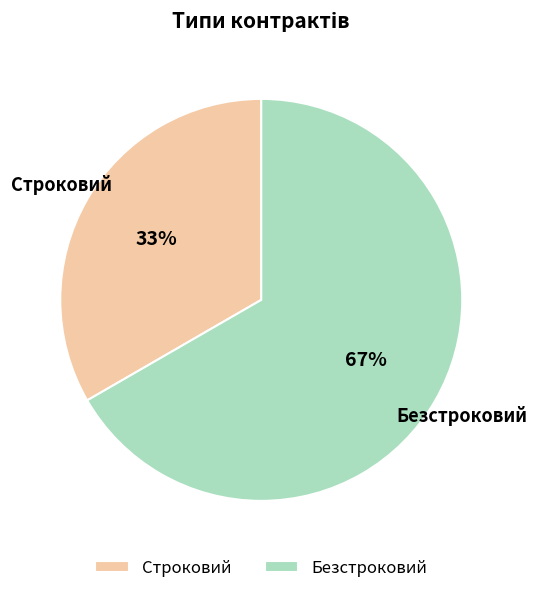

What is the ratio of the value at Строковий to the value at Безстроковий?

0.5